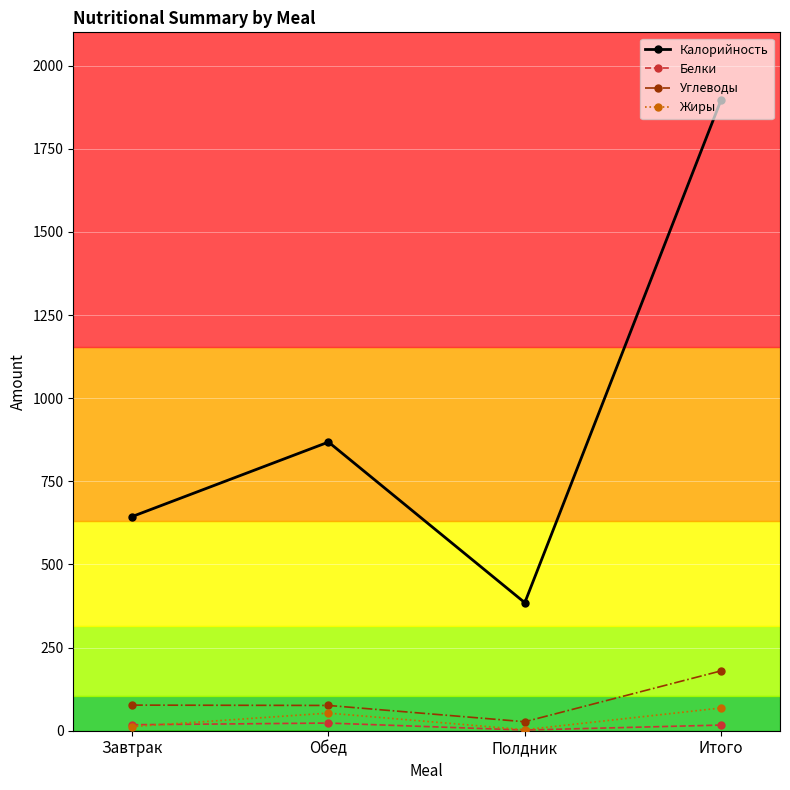

Which series has the widest spread of values?

Калорийность